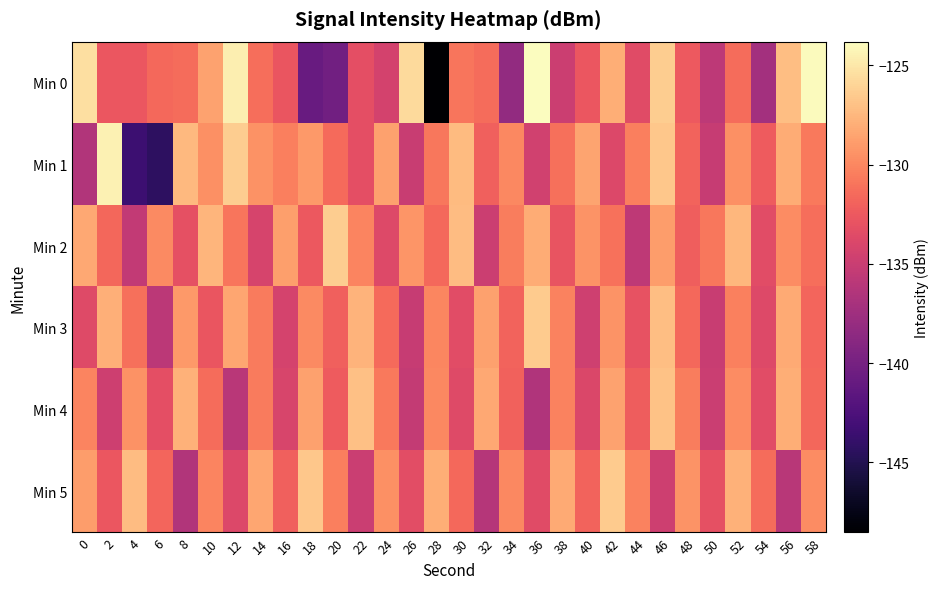

At 58, list the series in order from largest to smallest.

Min 0, Min 5, Min 1, Min 2, Min 4, Min 3